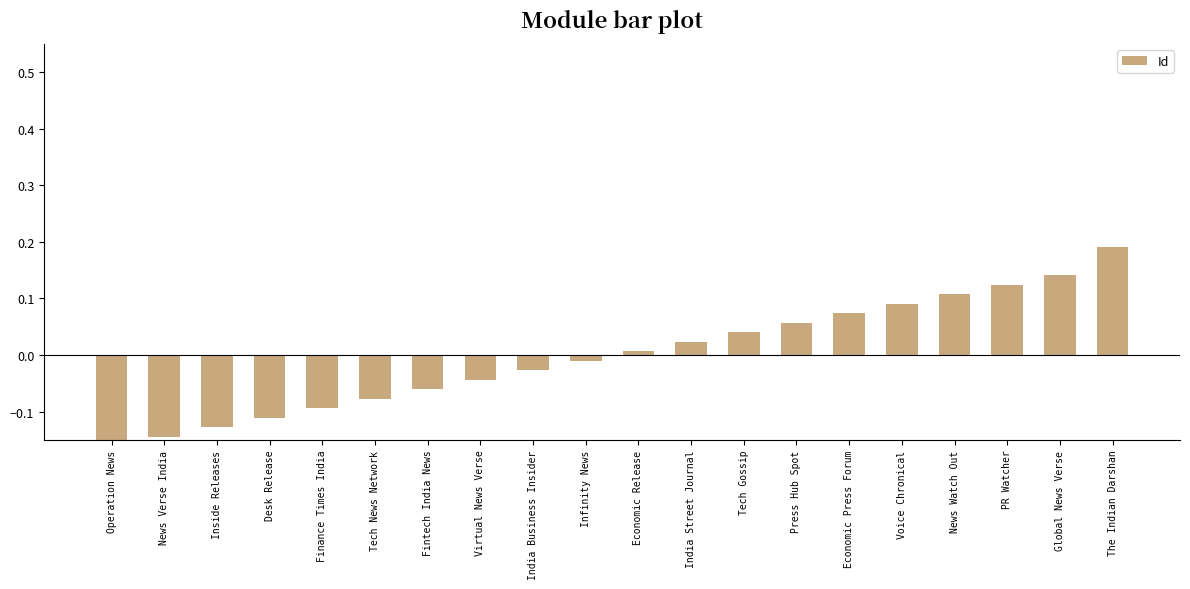

Between Global News Verse and Fintech India News, which is larger?

Global News Verse